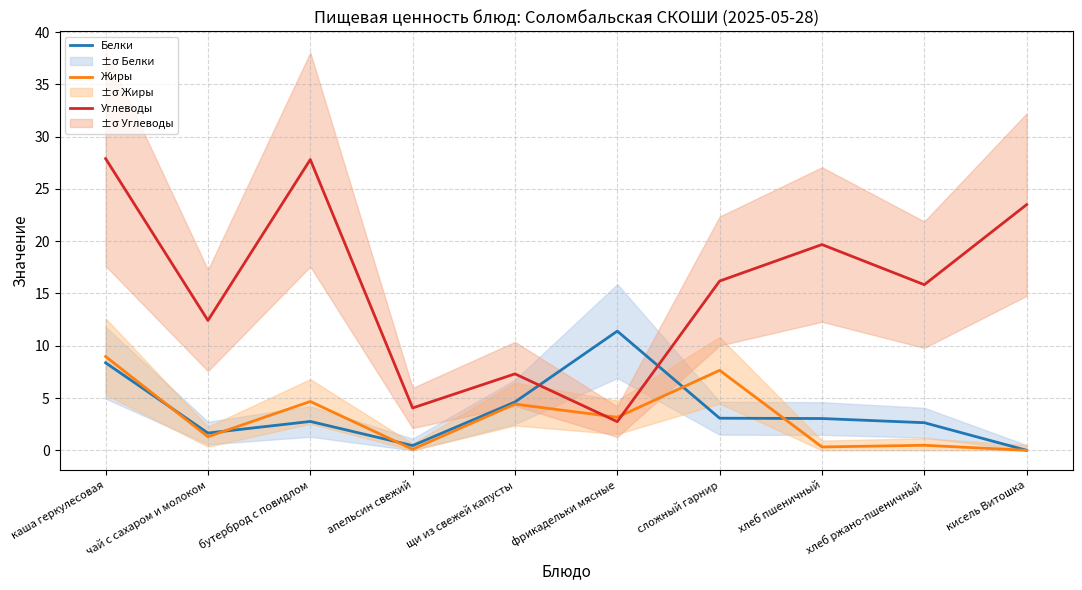

Reading right to left, transcribe all the data shown in this chart.

Белки: 0.0	2.6	3.0	3.1	11.4	4.6	0.5	2.8	1.6	8.4
Жиры: 0.0	0.5	0.3	7.7	3.2	4.4	0.1	4.7	1.3	9.0
Углеводы: 23.5	15.8	19.7	16.2	2.7	7.3	4.0	27.8	12.4	27.9